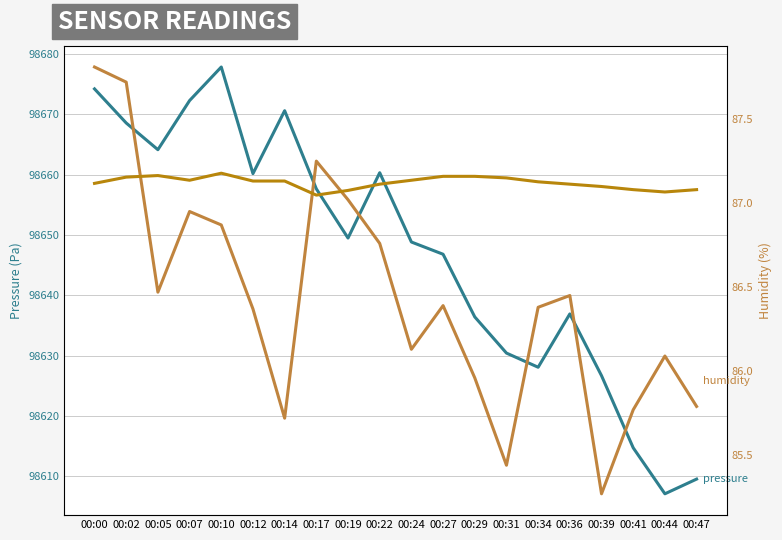

How many lines are shown in the chart?

3